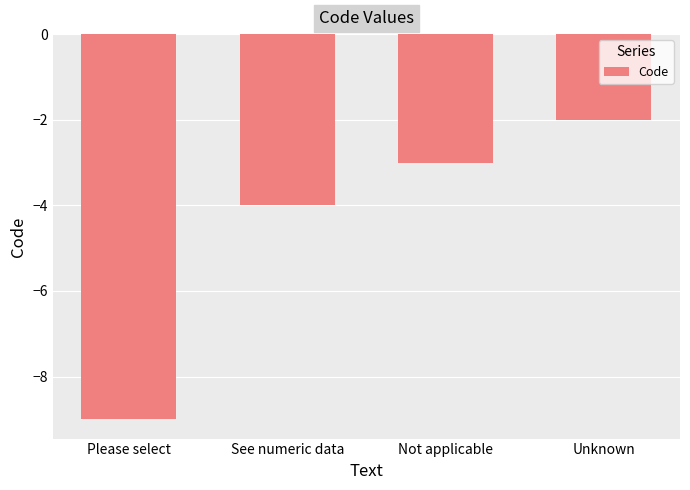

Reading left to right, transcribe all the data shown in this chart.

Please select=-9	See numeric data=-4	Not applicable=-3	Unknown=-2